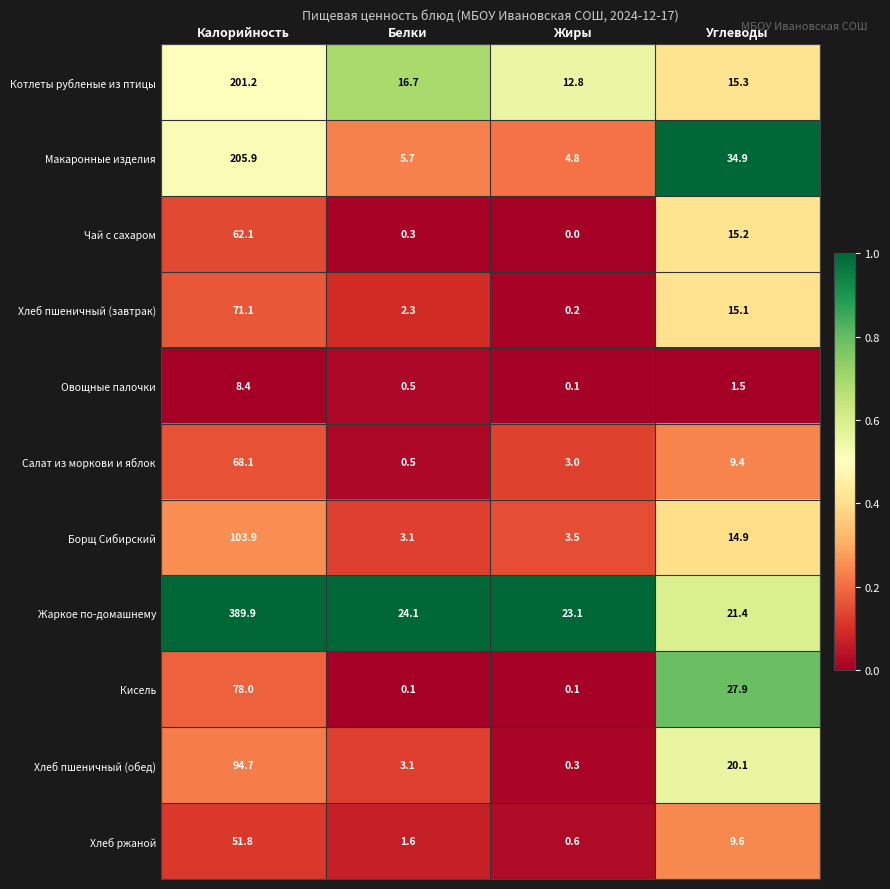

At which label does Борщ Сибирский reach its peak?

Калорийность